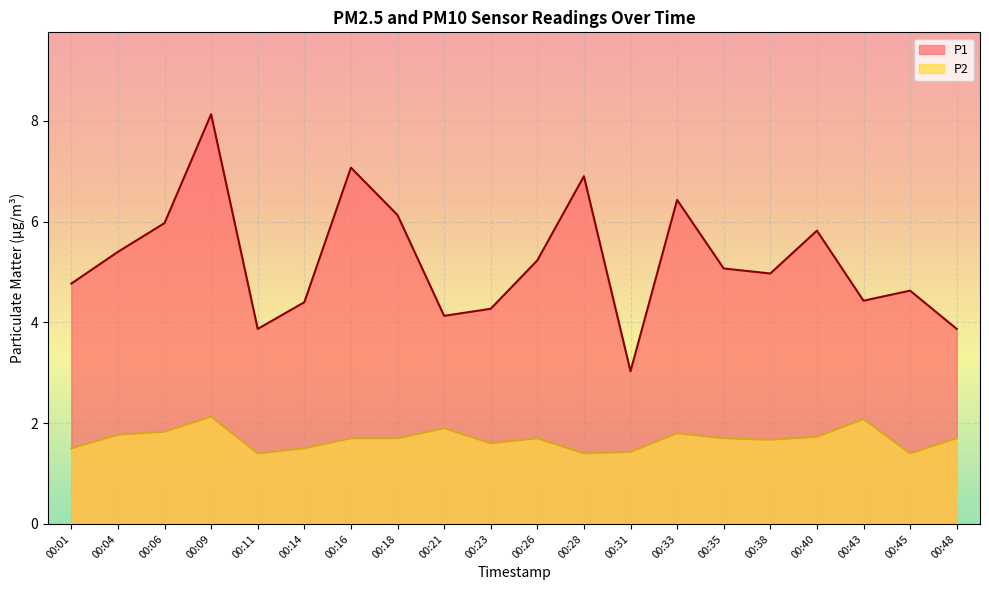

What value does the P1 series have at 00:04?

5.4